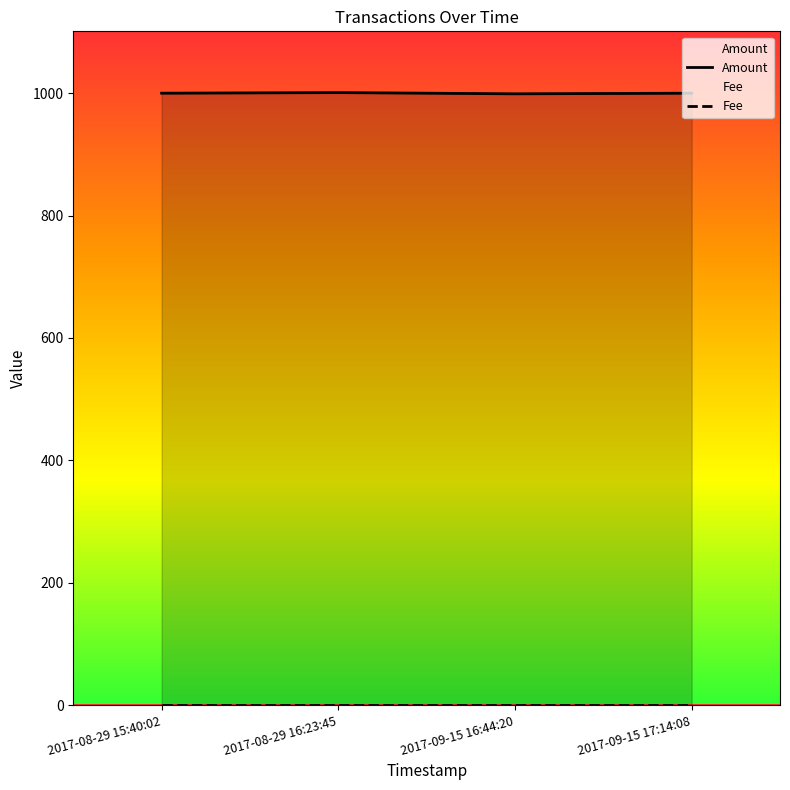

List the series in order of their peak value, lowest first.

Fee, Amount